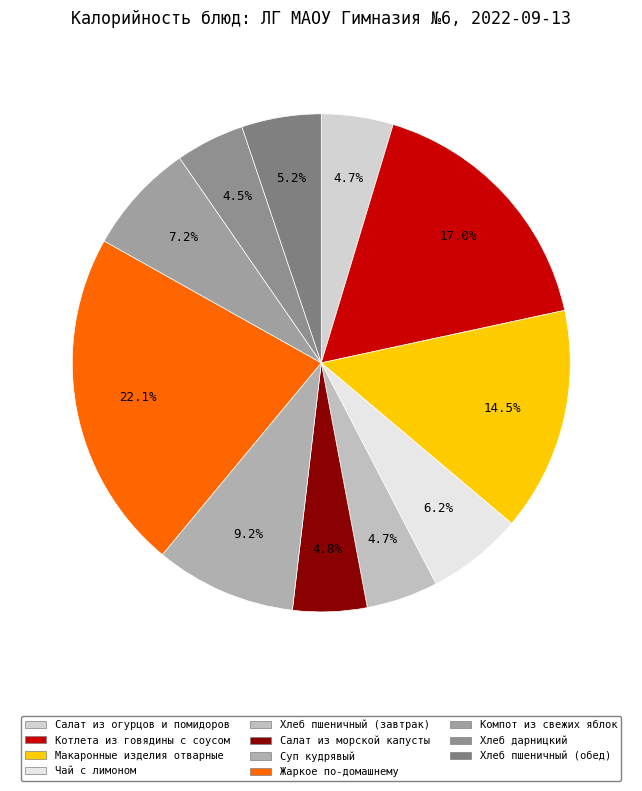

Rank the categories by value from highest to lowest.

Жаркое по-домашнему, Котлета из говядины с соусом, Макаронные изделия отварные, Суп кудрявый, Компот из свежих яблок, Чай с лимоном, Хлеб пшеничный (обед), Салат из морской капусты, Хлеб пшеничный (завтрак), Салат из огурцов и помидоров, Хлеб дарницкий